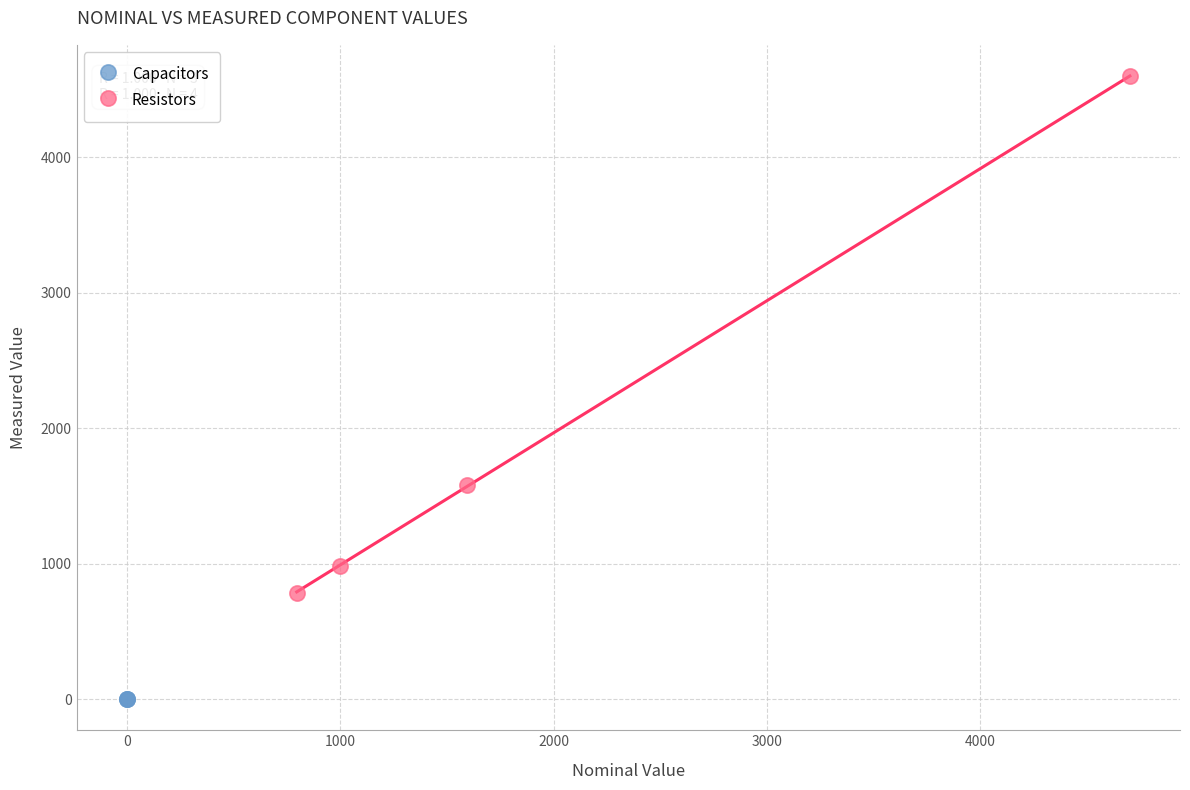

Which series contains the lowest Y value?

Capacitors